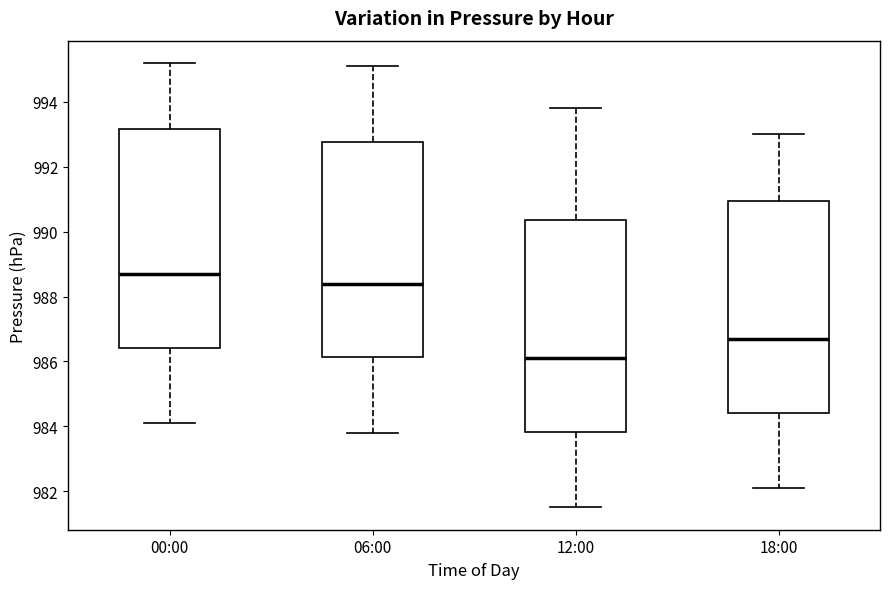

Where does the upper whisker of the box for 06:00 end on the y-axis? The values are not printed on the chart, so give them approximately, as read against the axis.

995.2